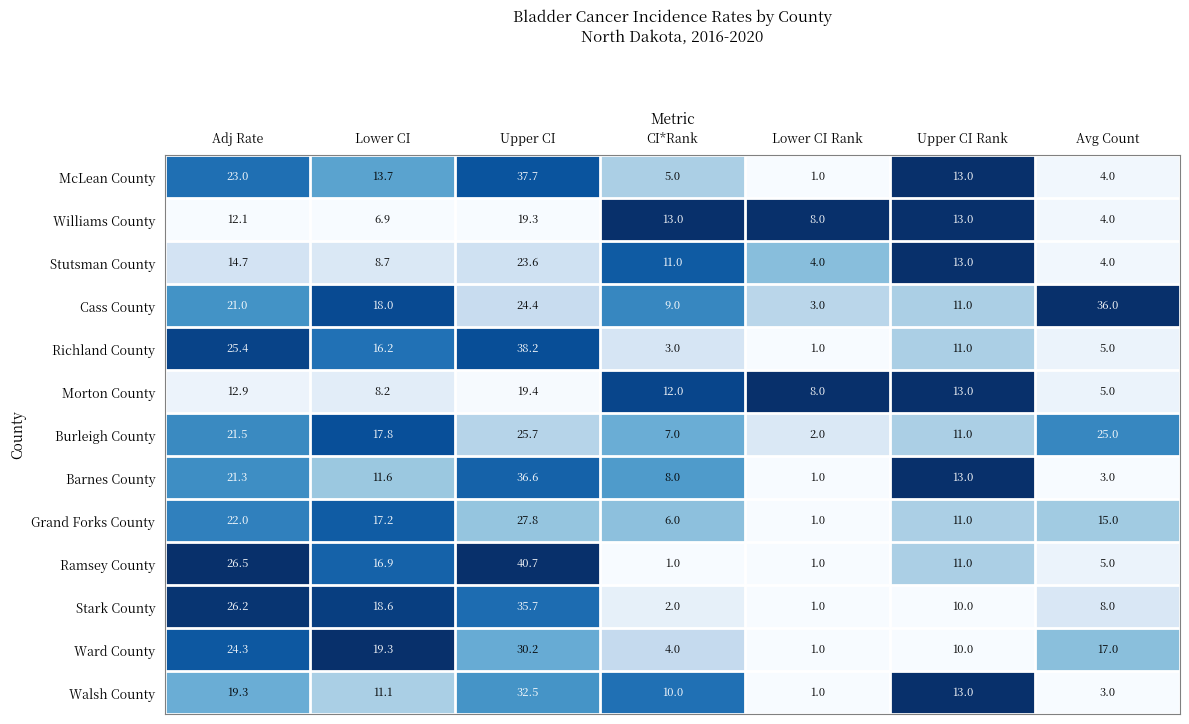

List the series in order of their peak value, lowest first.

Williams County, Morton County, Stutsman County, Burleigh County, Grand Forks County, Ward County, Walsh County, Stark County, Cass County, Barnes County, McLean County, Richland County, Ramsey County